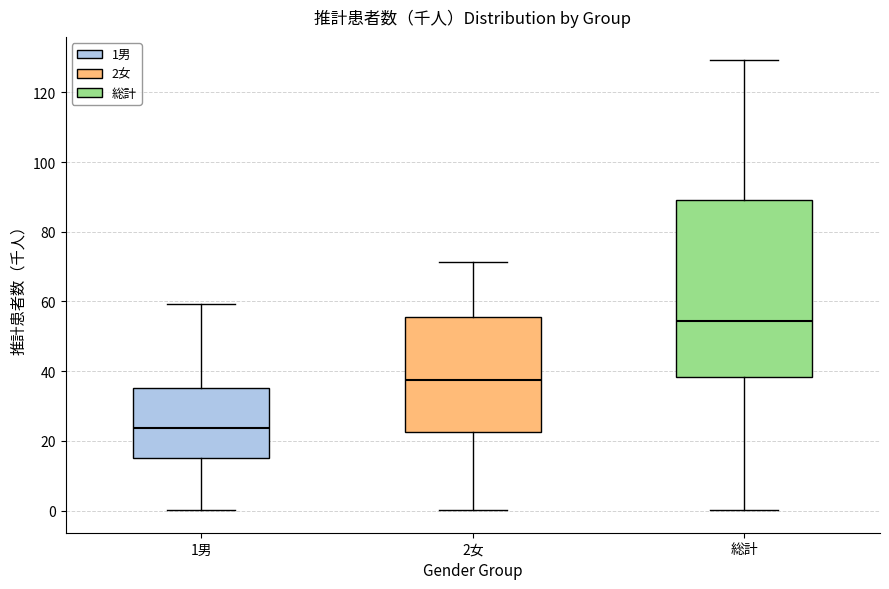

Reading left to right, read every box against the y-axis: the position of its median line, the range the box covers, and the ends of its whiskers. The values are not printed on the chart, so give them approximately, as read against the axis.

1男: median 24, box 14 to 36, whiskers 0 to 60
2女: median 38, box 22 to 56, whiskers 0 to 72
総計: median 54, box 38 to 90, whiskers 0 to 130